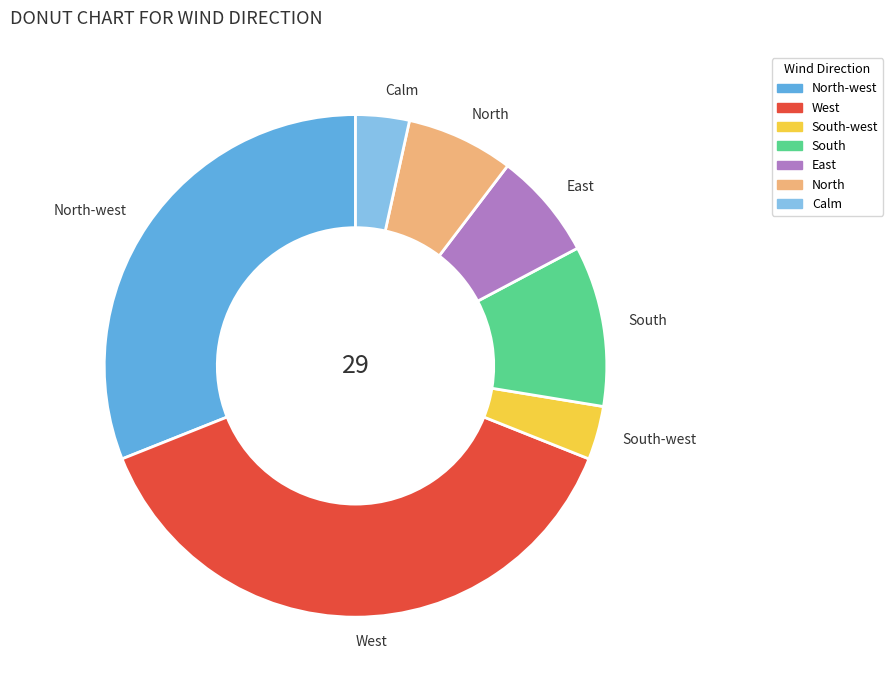

How many segments does this pie chart have?

7